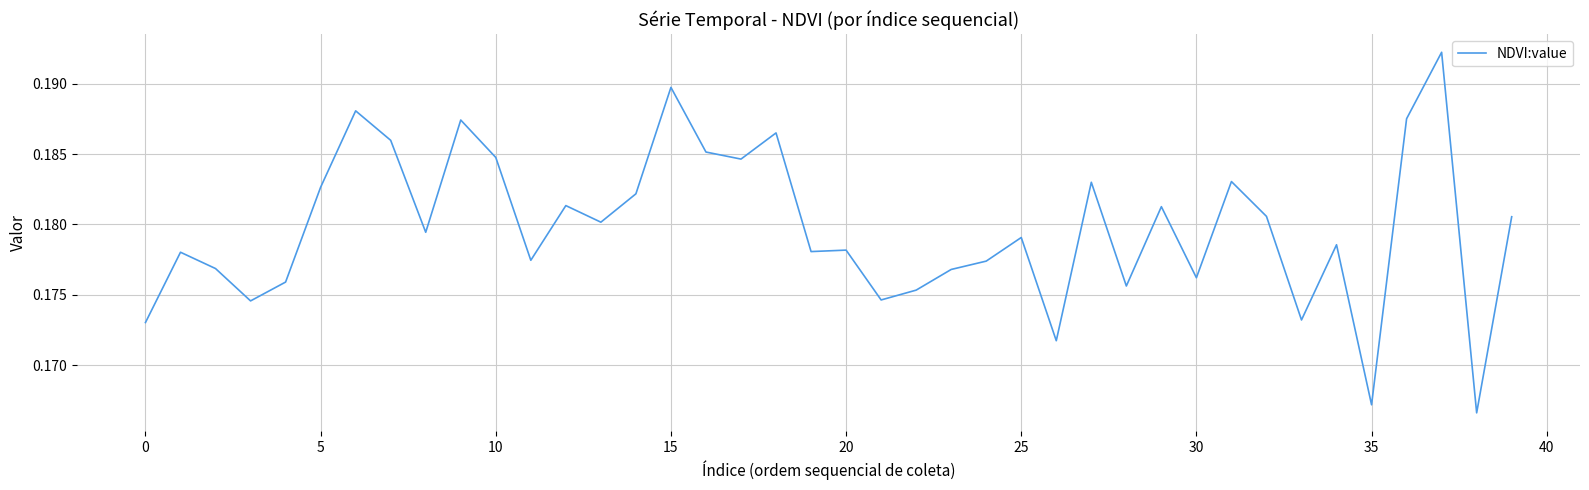

Is it true that the value at 15 is 0.3?

False